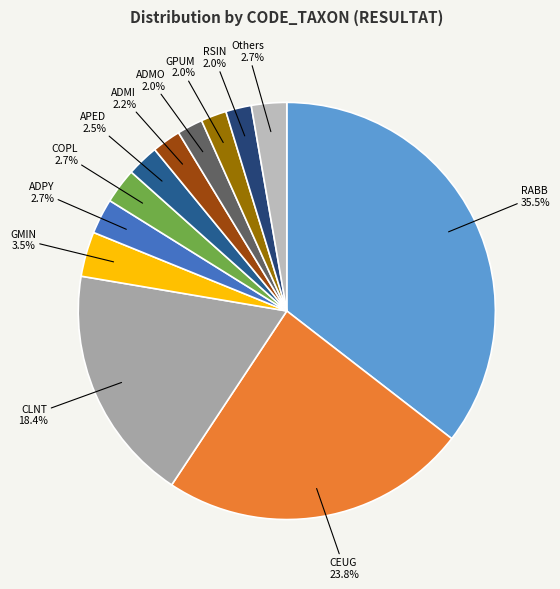

Does ADPY represent more than half of the total?

No